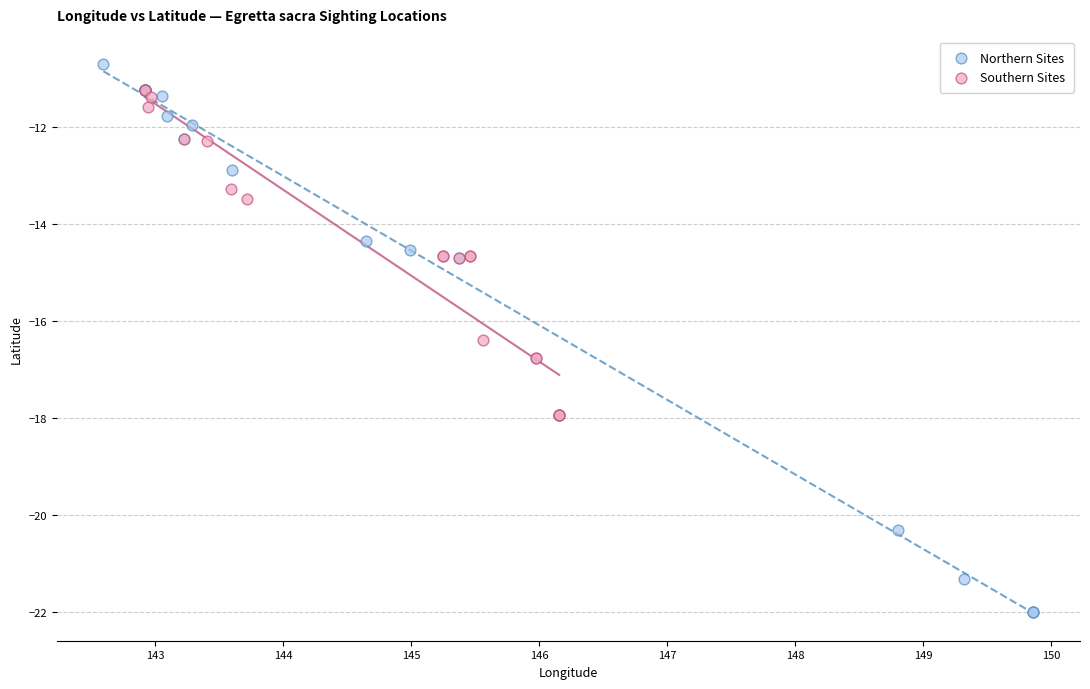

What are all the series names shown in the legend?

Northern Sites, Southern Sites